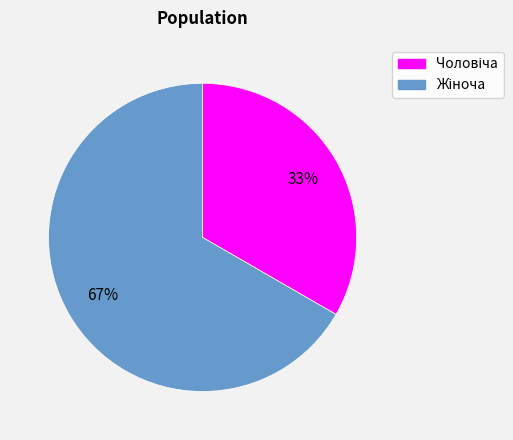

Is there a majority slice in this chart?

Yes